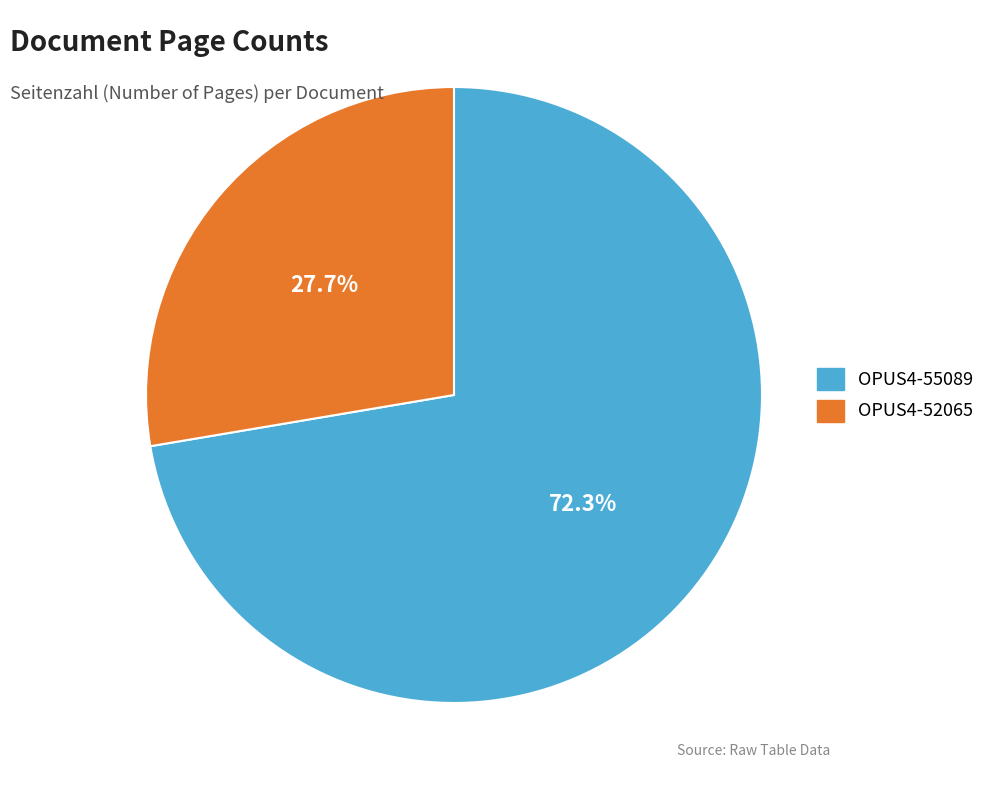

Which category has the biggest portion of the pie?

OPUS4-55089